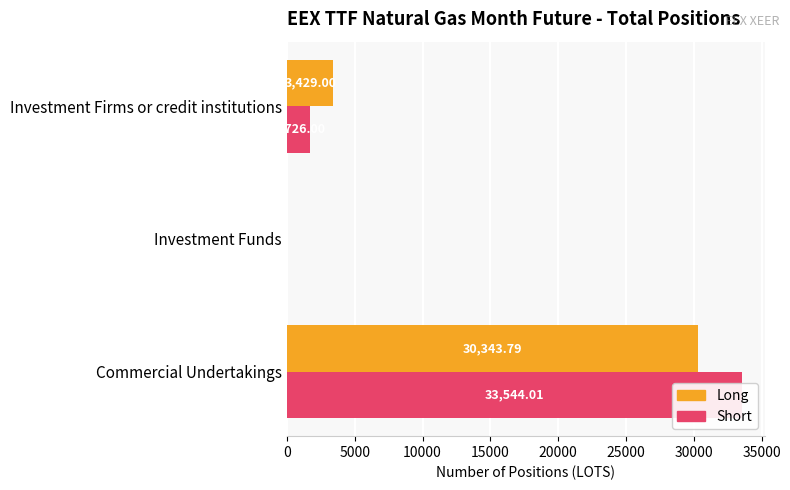

What is the value of the Short bar at the 3rd from the left?

1726.0